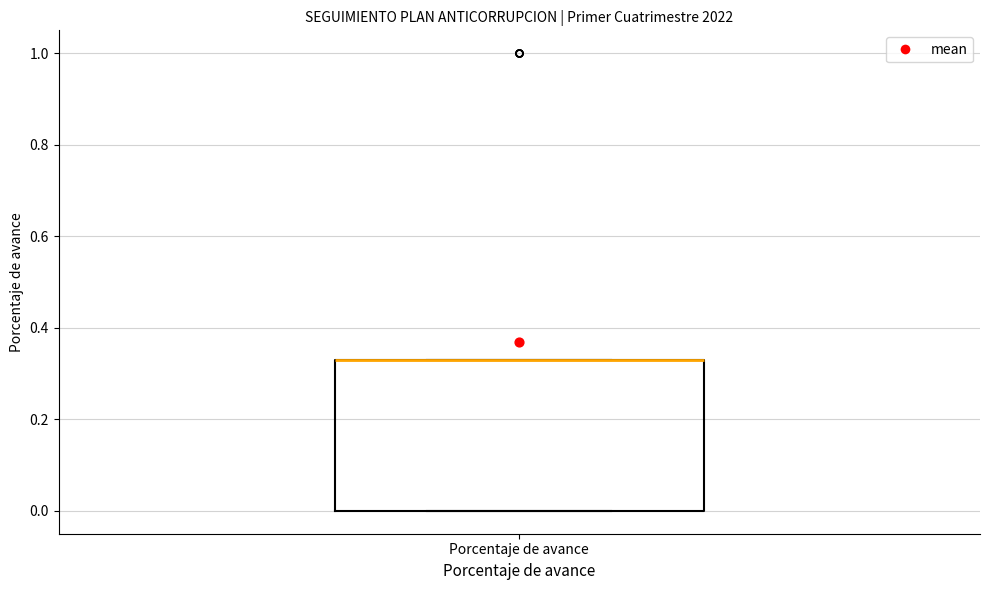

Read this box plot against the y-axis: the position of the median line, the range covered by the box, and the ends of both whiskers. The values are not printed on the chart, so give them approximately, as read against the axis.

median 0.34 (drawn on the box's upper edge), box 0.00 to 0.34, whiskers 0.00 to 0.34